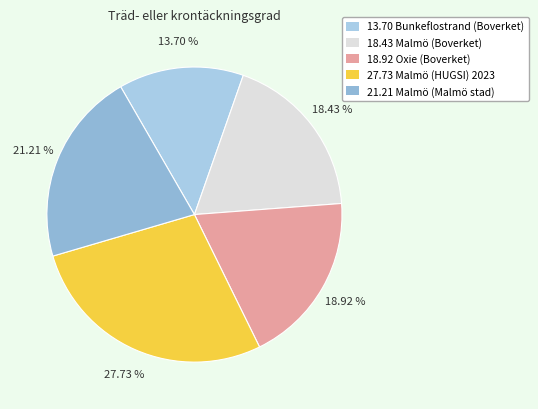

Count the number of slices in the pie.

5